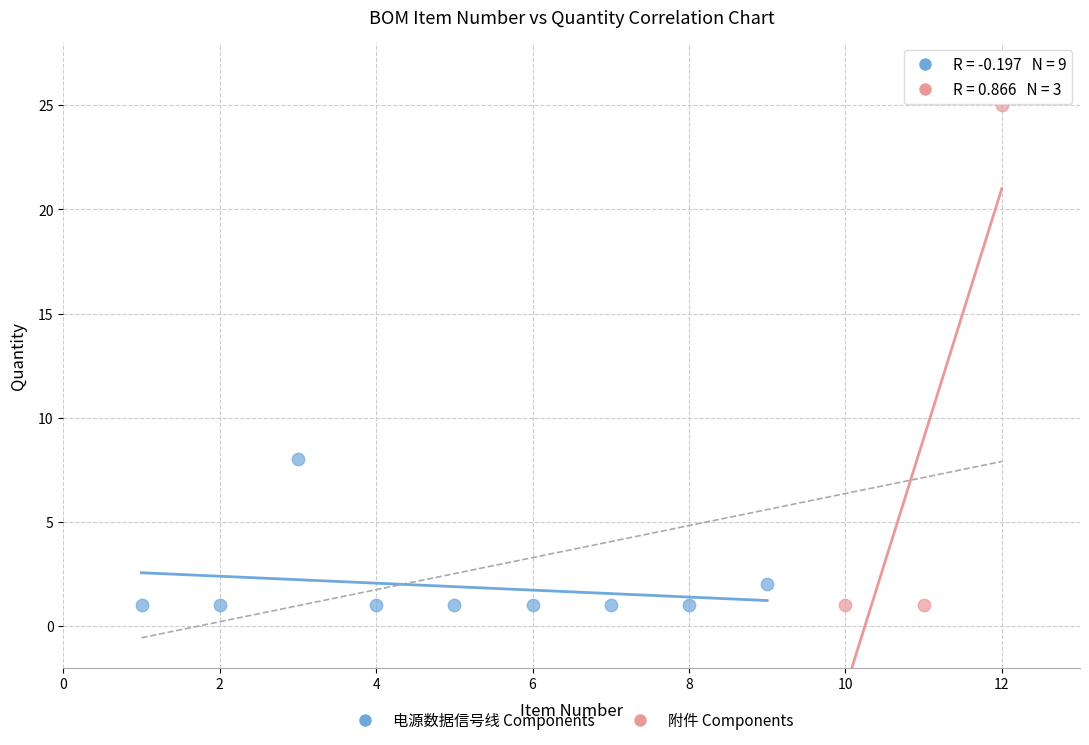

Which series has the largest Y range (max minus min)?

附件 Components